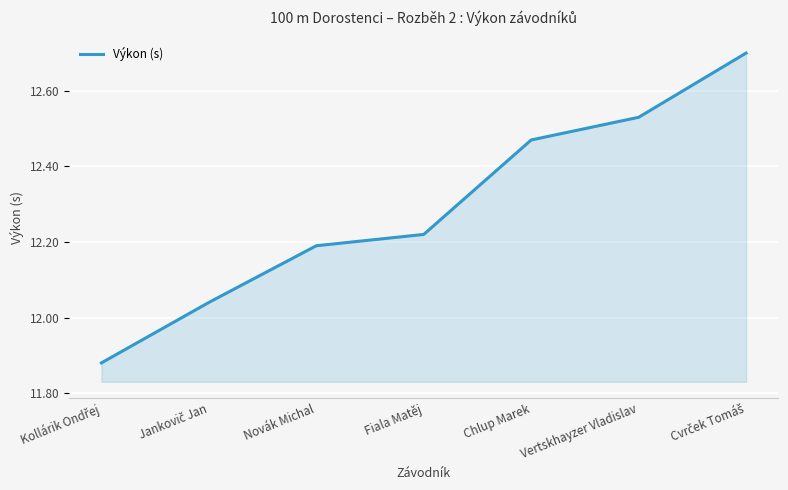

What position from the right is Vertskhayzer Vladislav?

2